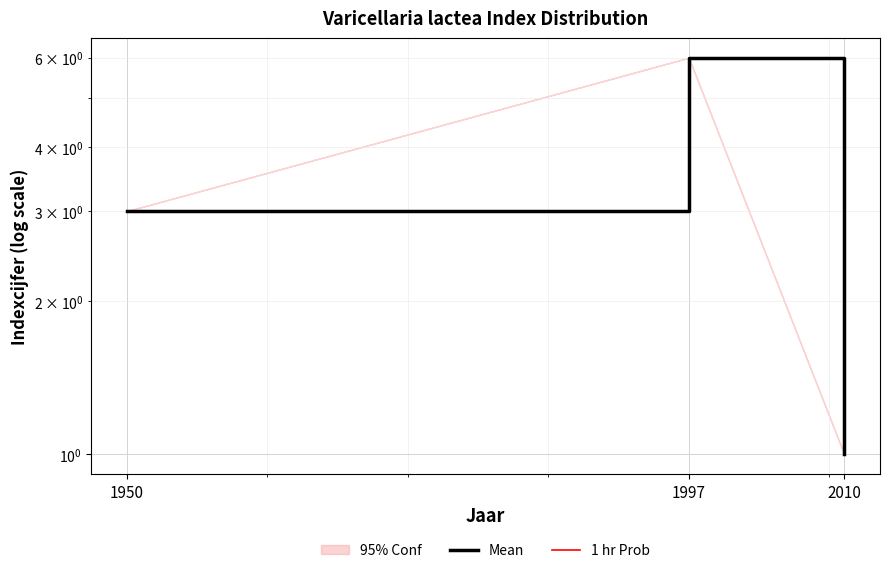

Which series has the largest total across all categories?

Mean